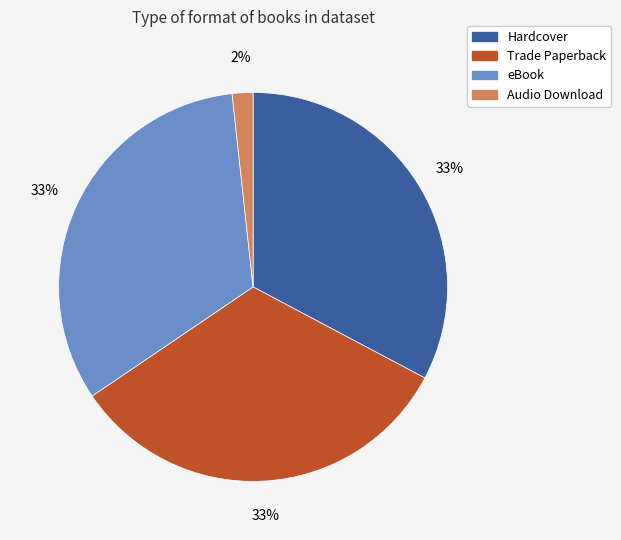

Which slice is the smallest?

Audio Download